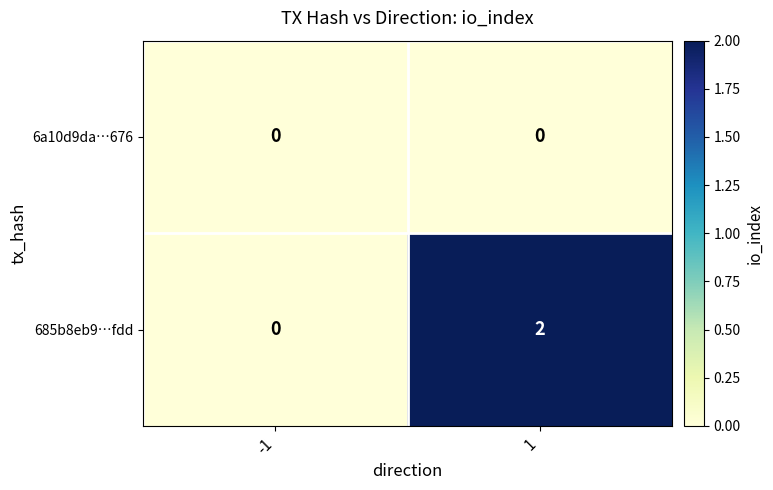

Which series has the widest spread of values?

685b8eb9…fdd